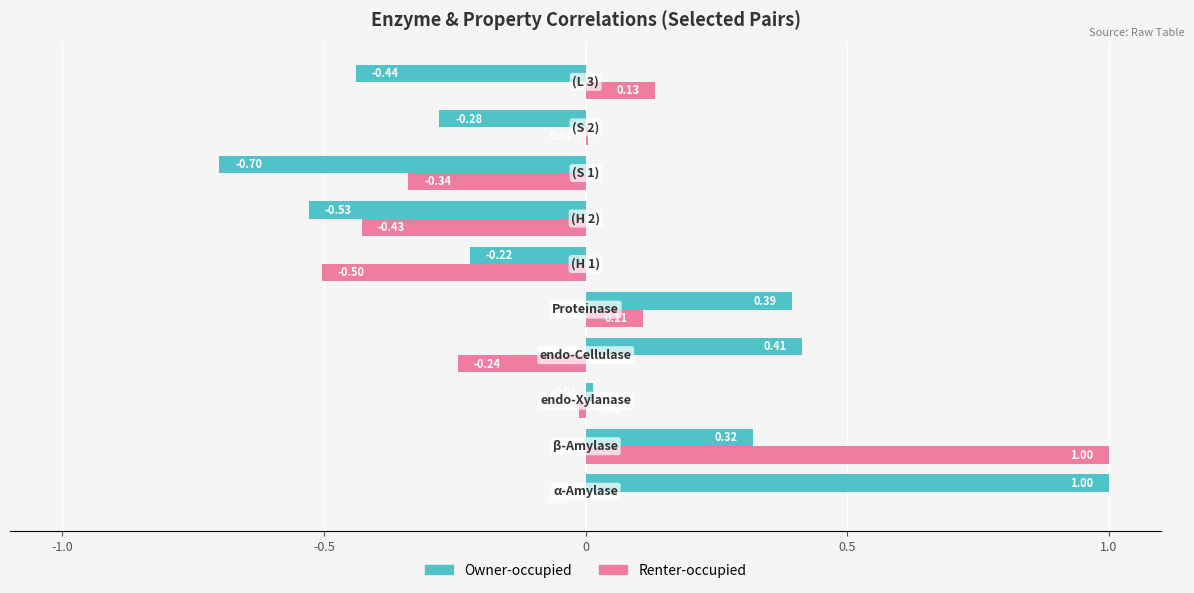

Which series has the largest total across all categories?

Owner-occupied